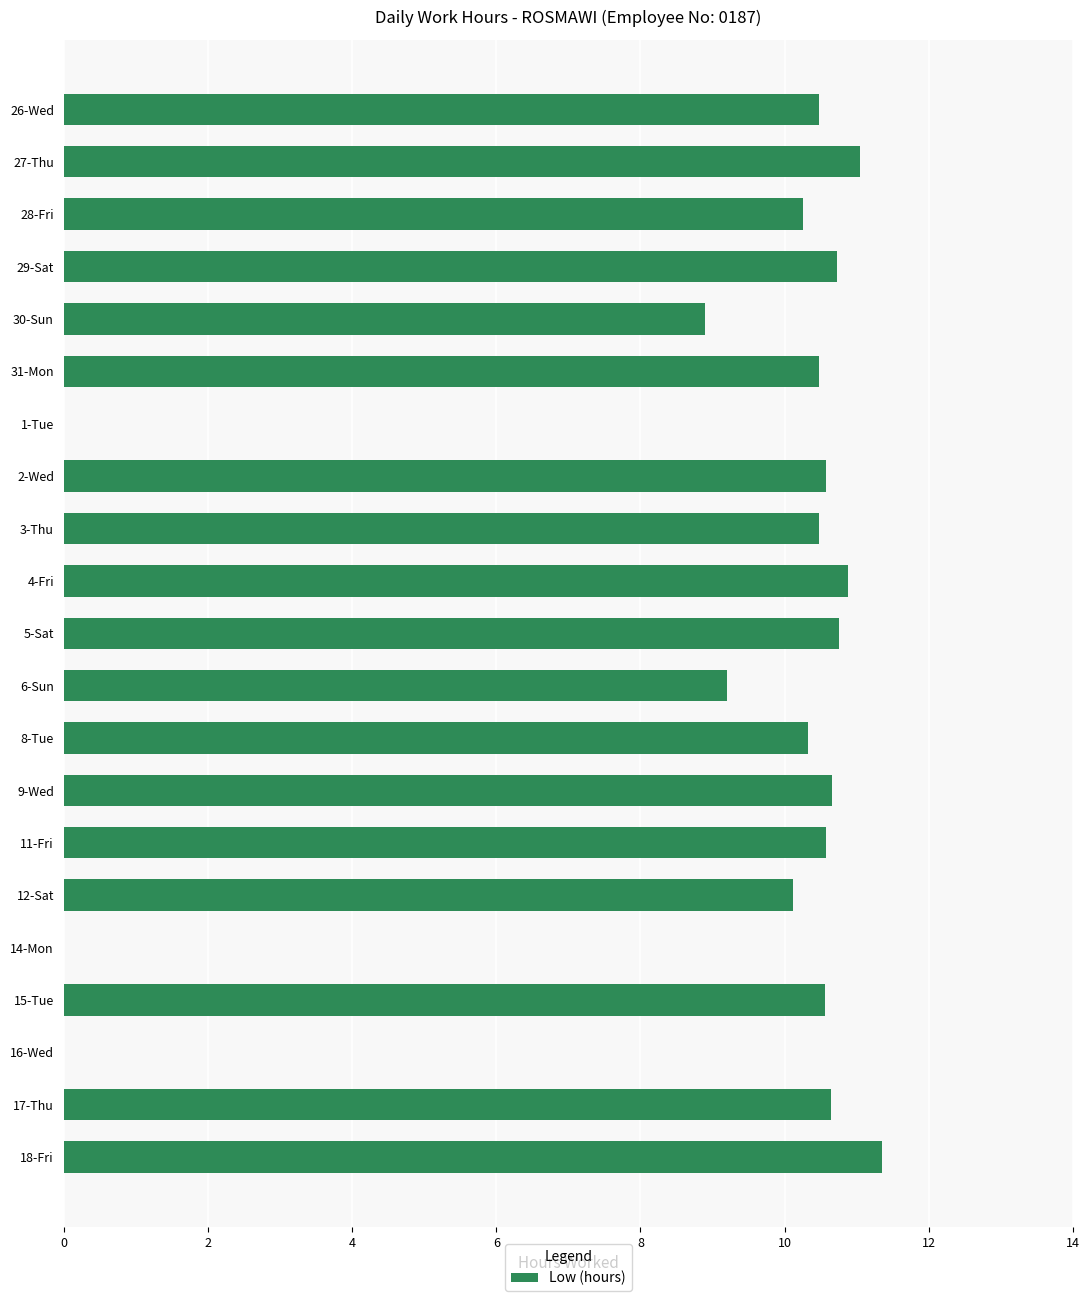

At which category does the chart reach its peak across all series?

18-Fri